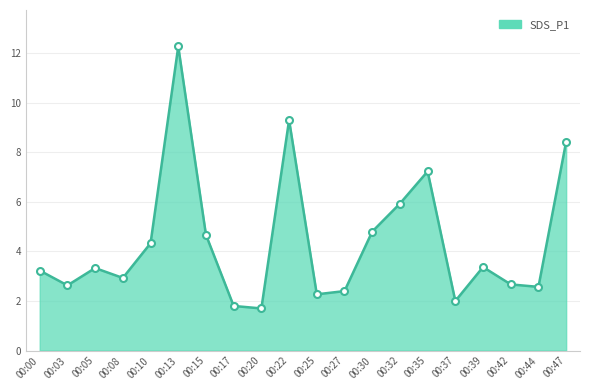

At which label is the value closest to 6?

00:32